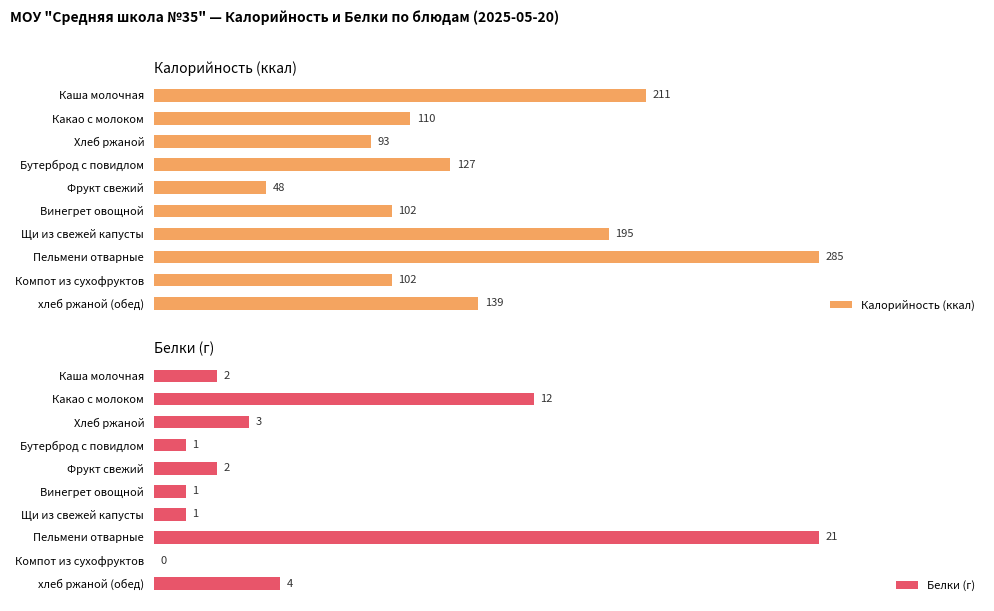

Where is Калорийность (ккал) nearest to the value 166?

хлеб ржаной (обед)